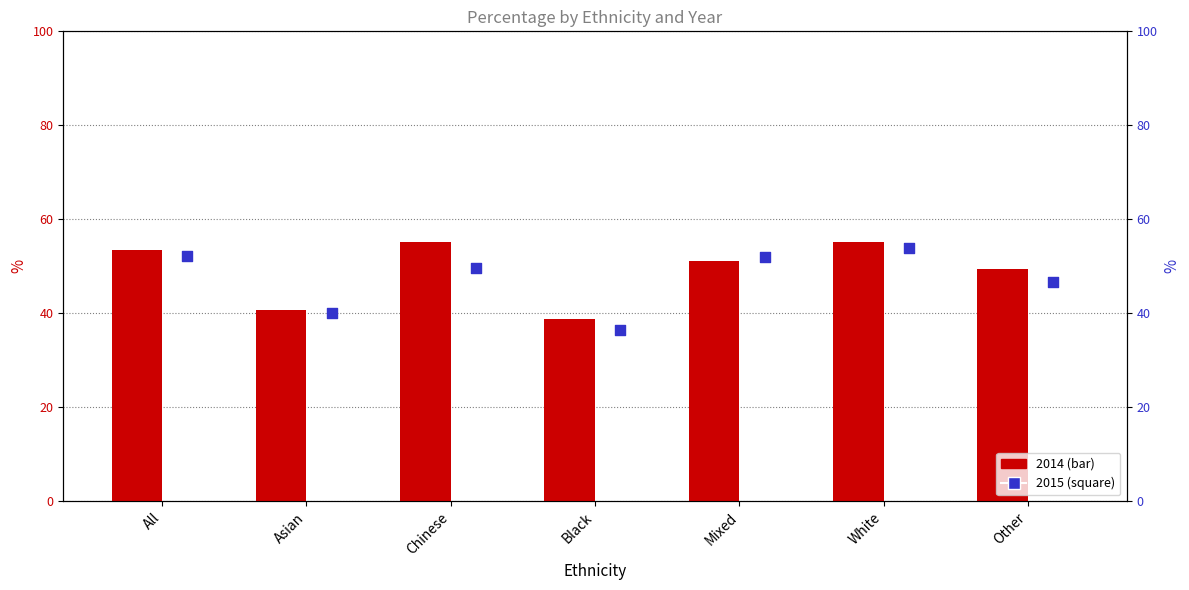

Which series has the largest Y range (max minus min)?

2015